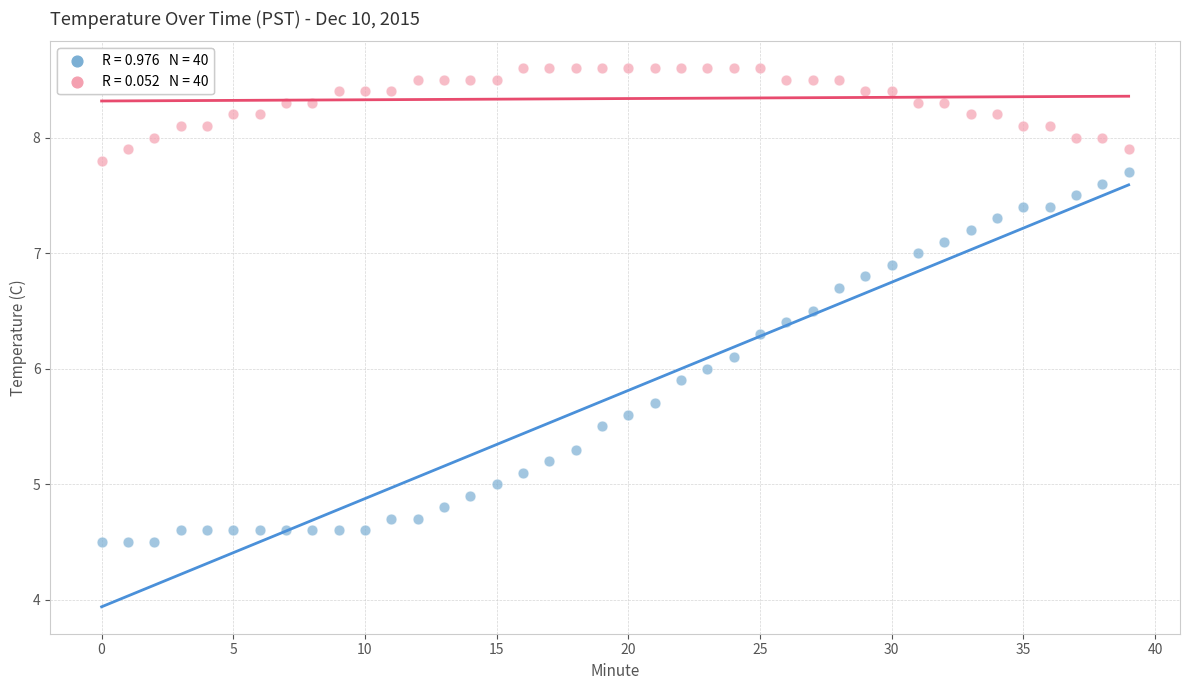

Across all data points, what is the range of Y values (max minus min)?

4.1